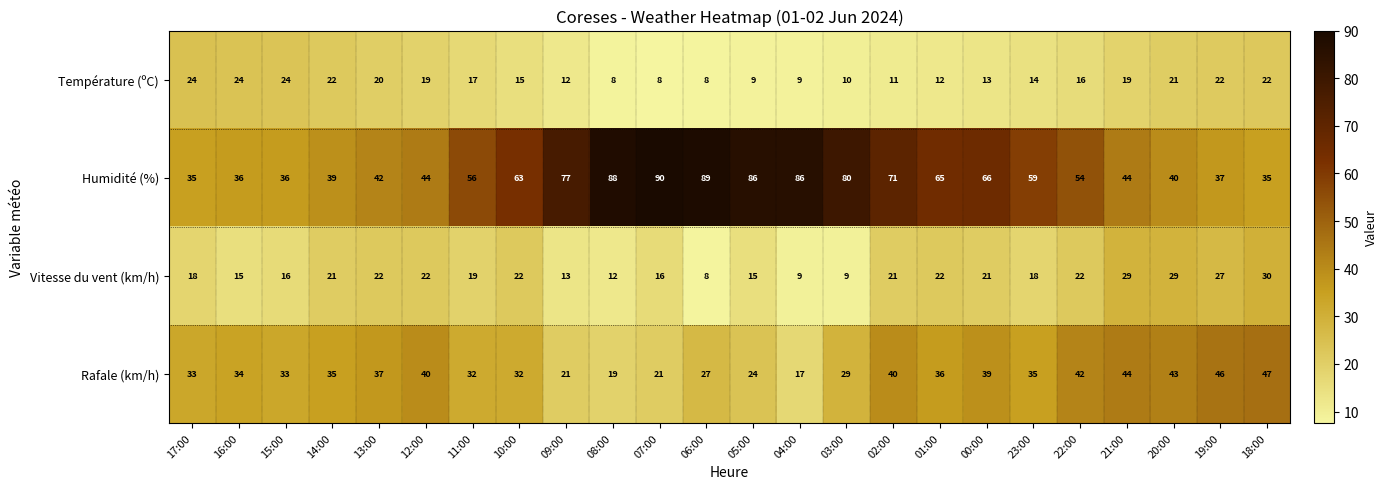

What is the difference between the maximum and minimum values in the Température (ºC) series?

16